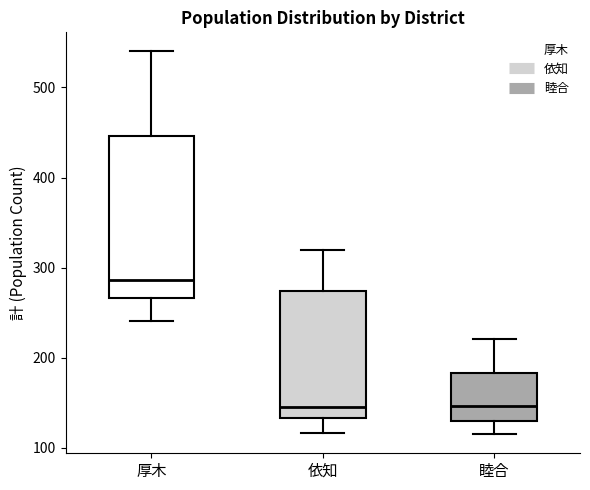

Reading left to right, read every box against the y-axis: the position of its median line, the range the box covers, and the ends of its whiskers. The values are not printed on the chart, so give them approximately, as read against the axis.

厚木: median 290, box 270 to 450, whiskers 240 to 540
依知: median 150, box 130 to 270, whiskers 120 to 320
睦合: median 150, box 130 to 180, whiskers 120 to 220